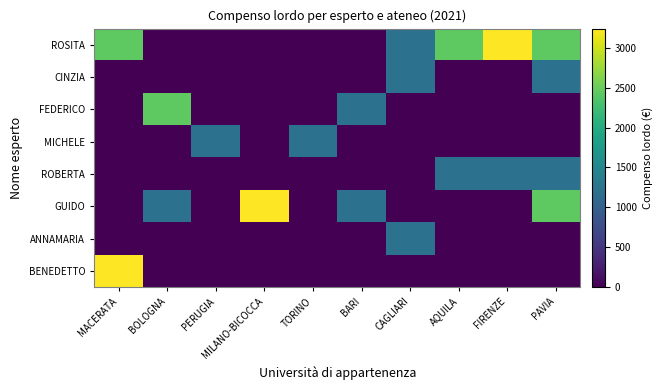

Reading left to right, list all the values displayed in this chart.

ROSITA: MACERATA=2430	BOLOGNA=0	PERUGIA=0	MILANO-BICOCCA=0	TORINO=0	BARI=0	CAGLIARI=1215	AQUILA=2430	FIRENZE=3240	PAVIA=2430
CINZIA: MACERATA=0	BOLOGNA=0	PERUGIA=0	MILANO-BICOCCA=0	TORINO=0	BARI=0	CAGLIARI=1215	AQUILA=0	FIRENZE=0	PAVIA=1215
FEDERICO: MACERATA=0	BOLOGNA=2430	PERUGIA=0	MILANO-BICOCCA=0	TORINO=0	BARI=1215	CAGLIARI=0	AQUILA=0	FIRENZE=0	PAVIA=0
MICHELE: MACERATA=0	BOLOGNA=0	PERUGIA=1215	MILANO-BICOCCA=0	TORINO=1215	BARI=0	CAGLIARI=0	AQUILA=0	FIRENZE=0	PAVIA=0
ROBERTA: MACERATA=0	BOLOGNA=0	PERUGIA=0	MILANO-BICOCCA=0	TORINO=0	BARI=0	CAGLIARI=0	AQUILA=1215	FIRENZE=1215	PAVIA=1215
GUIDO: MACERATA=0	BOLOGNA=1215	PERUGIA=0	MILANO-BICOCCA=3240	TORINO=0	BARI=1215	CAGLIARI=0	AQUILA=0	FIRENZE=0	PAVIA=2430
ANNAMARIA: MACERATA=0	BOLOGNA=0	PERUGIA=0	MILANO-BICOCCA=0	TORINO=0	BARI=0	CAGLIARI=1215	AQUILA=0	FIRENZE=0	PAVIA=0
BENEDETTO: MACERATA=3240	BOLOGNA=0	PERUGIA=0	MILANO-BICOCCA=0	TORINO=0	BARI=0	CAGLIARI=0	AQUILA=0	FIRENZE=0	PAVIA=0